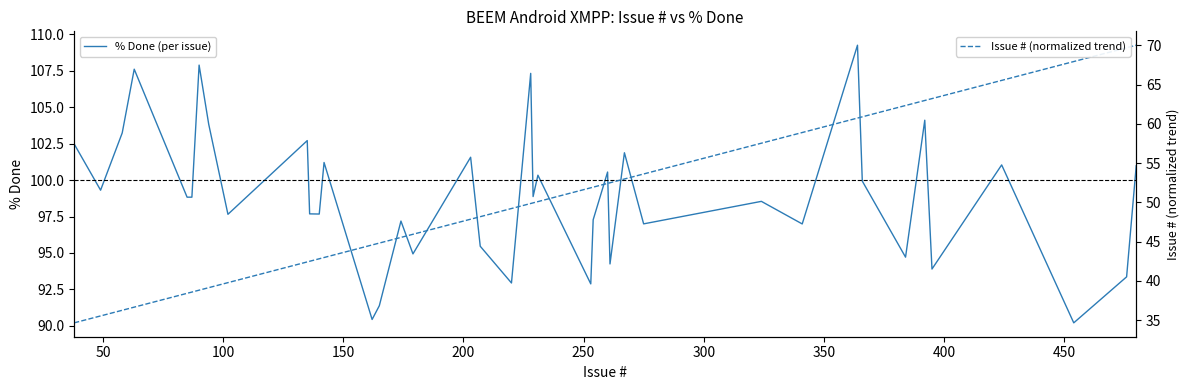

What is the lowest value of the % Done (per issue) series?

90.2